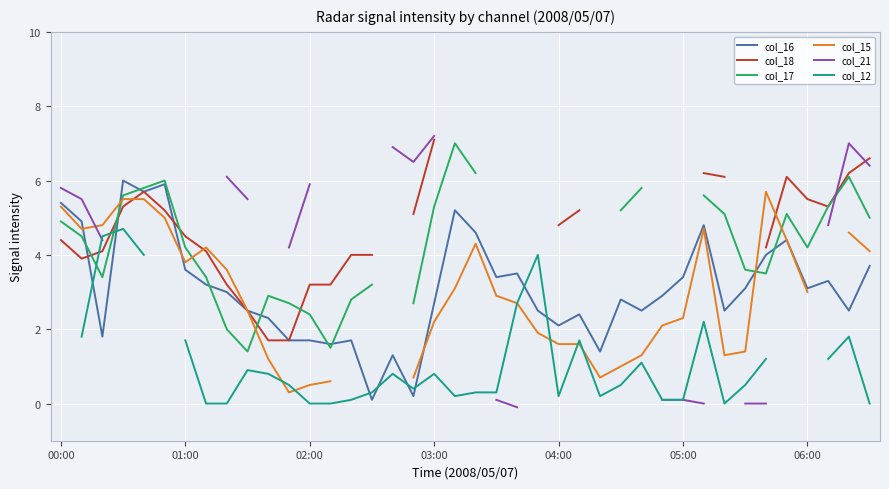

Rank the series at 04:00 from lowest to highest value.

col_12, col_15, col_16, col_18, col_17, col_21